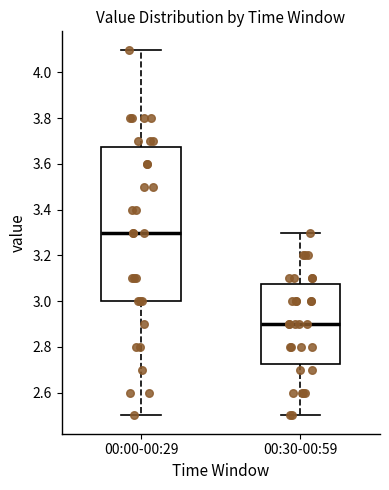

Which box's median line is the lowest?

00:30-00:59